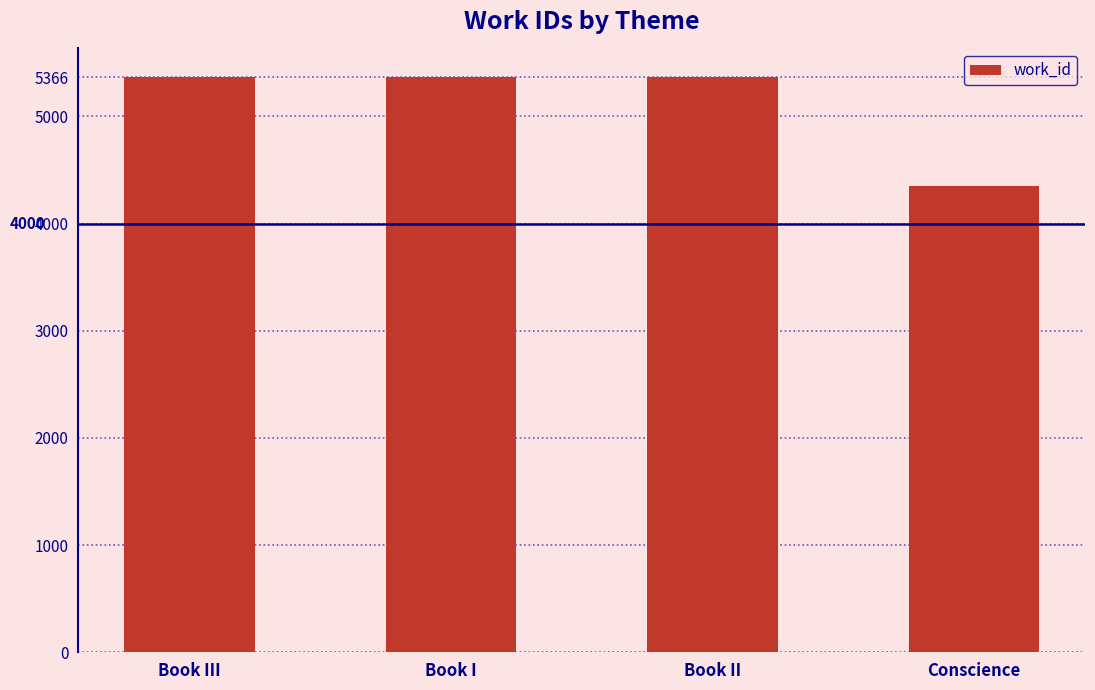

What is the ratio of the value at Book III to the value at Conscience?

1.2